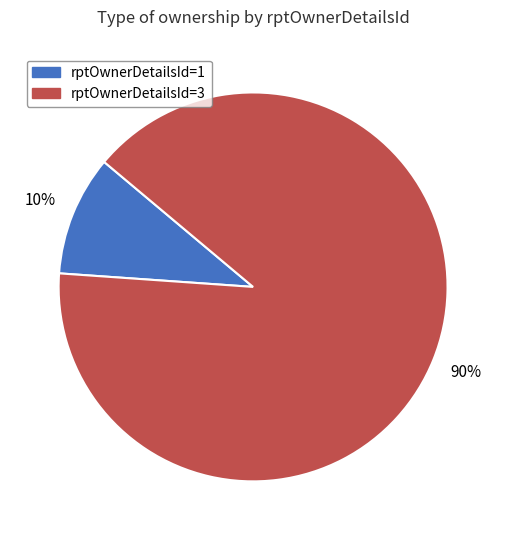

To the nearest percent, what is the average slice percentage?

50%